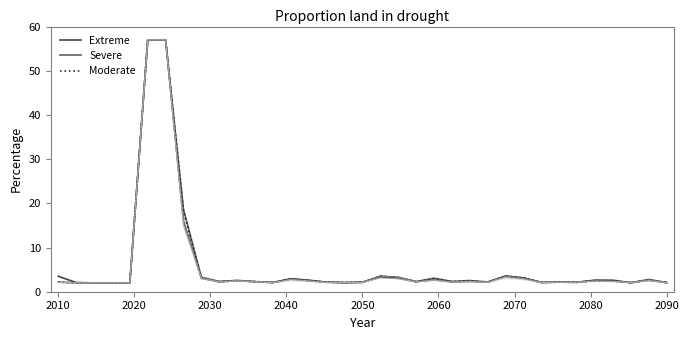

True or false: Severe and Extreme intersect in this chart.

True